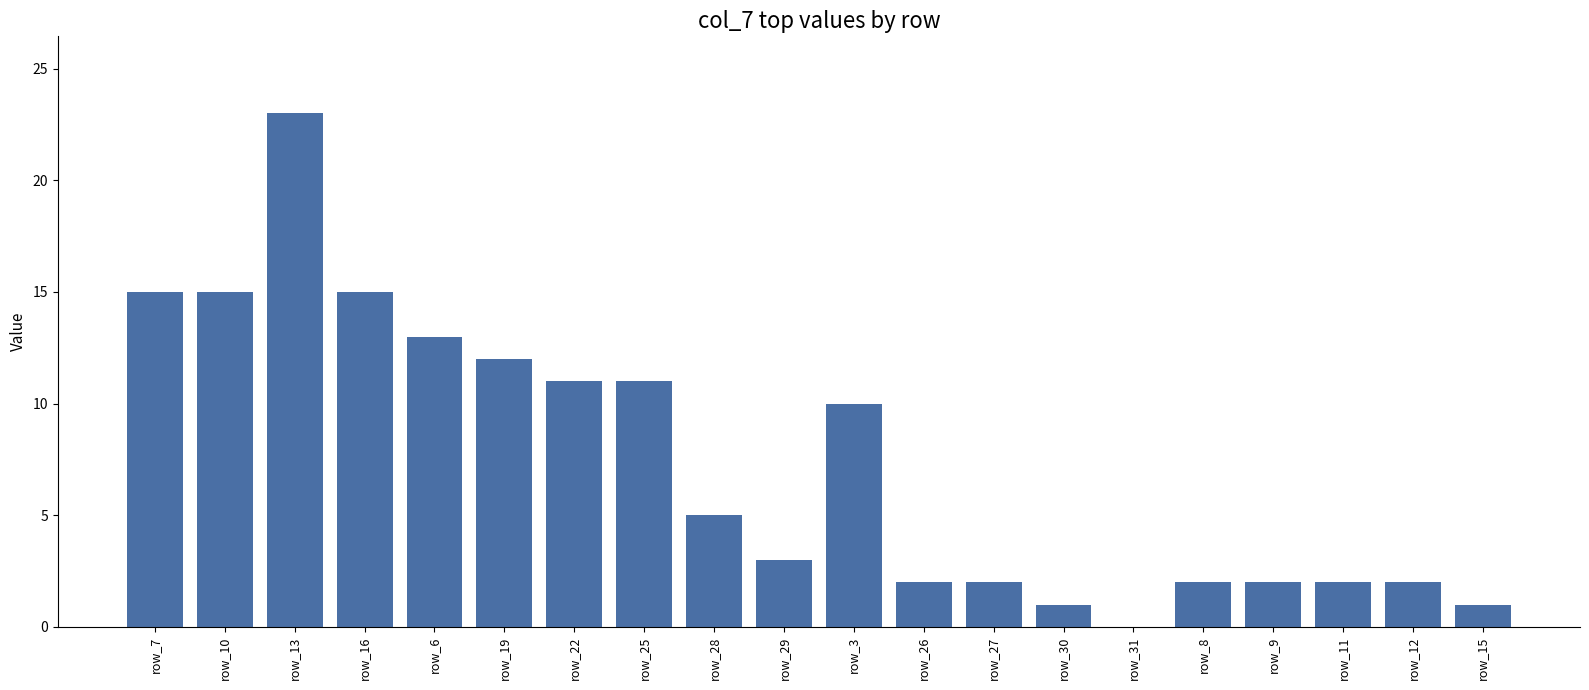

What is the ratio of the value at row_11 to the value at row_7?

0.1